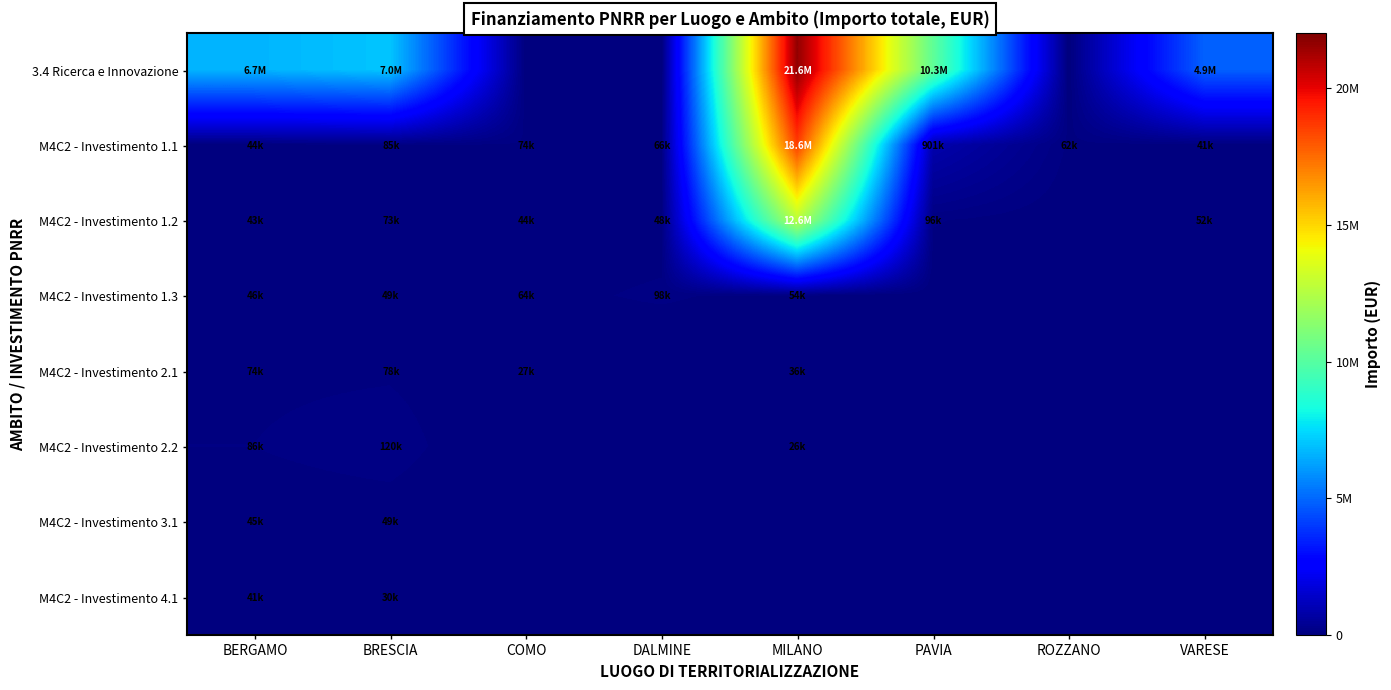

Which series changed the most between COMO and MILANO?

3.4 Ricerca e Innovazione